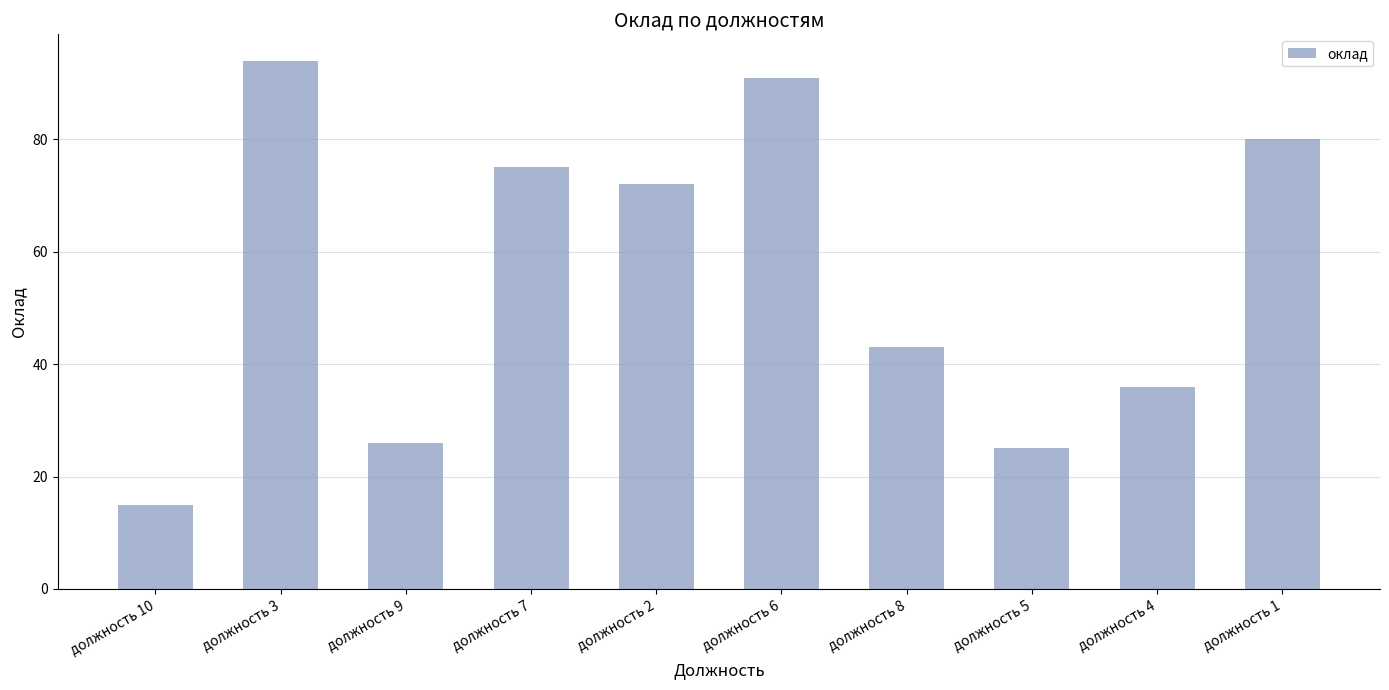

Rank the categories by value from highest to lowest.

должность 3, должность 6, должность 1, должность 7, должность 2, должность 8, должность 4, должность 9, должность 5, должность 10